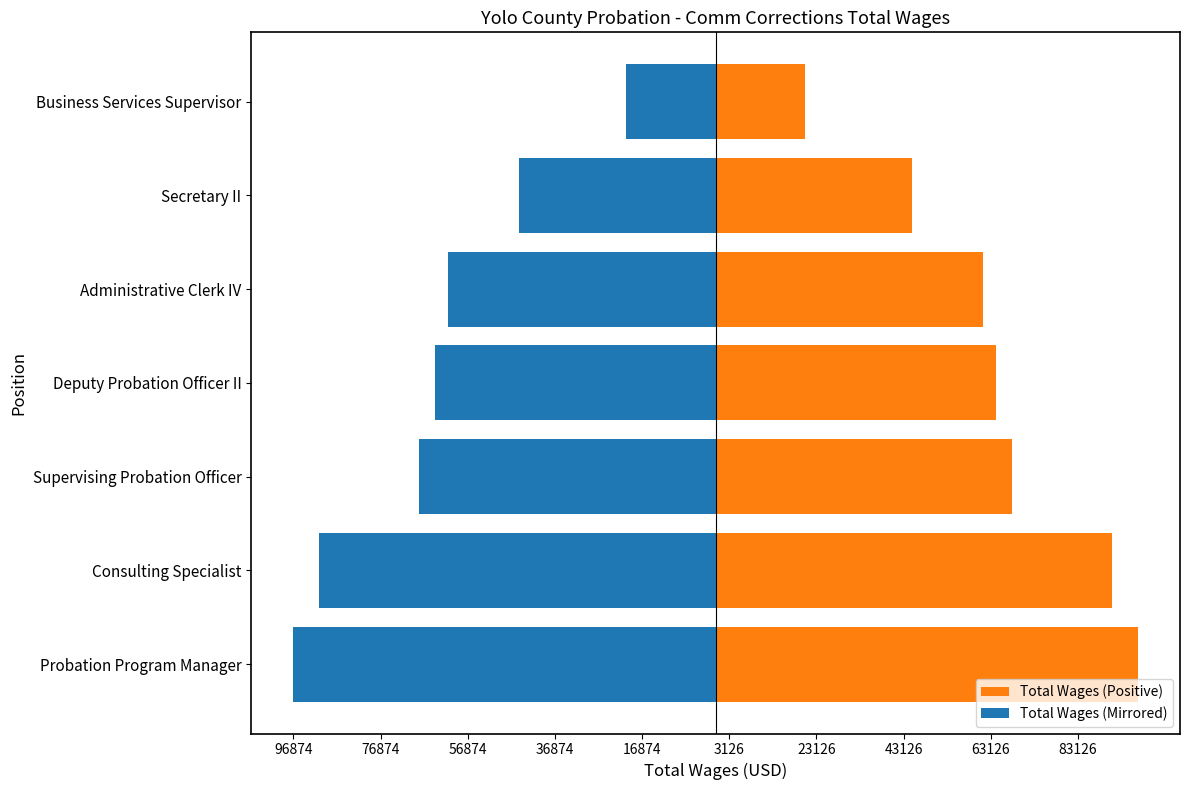

What position from the left is Secretary II?

6